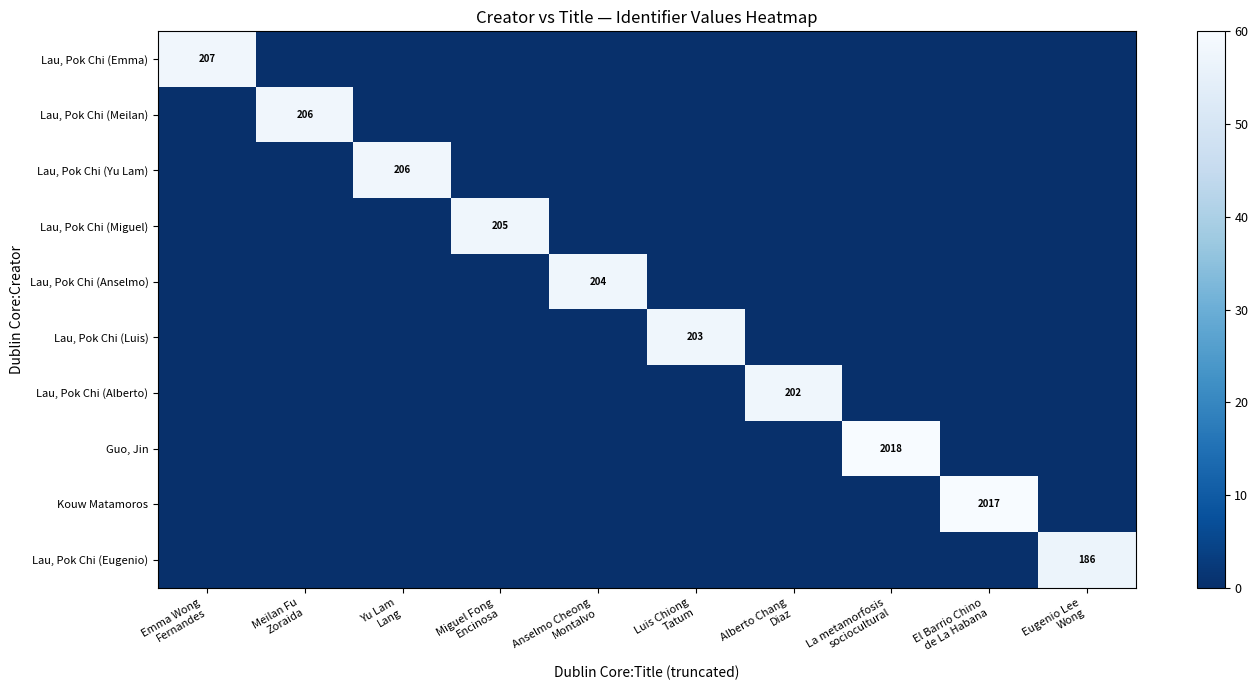

How many series are shown in this chart?

10